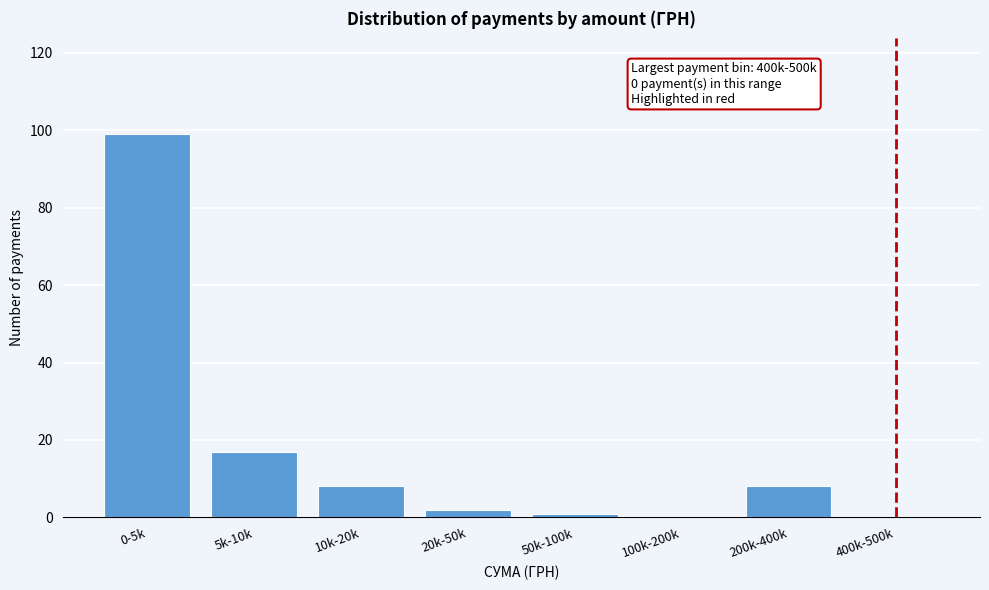

Reading left to right, what are all the values shown in this chart?

0-5k=99	5k-10k=17	10k-20k=8	20k-50k=2	50k-100k=1	100k-200k=0	200k-400k=8	400k-500k=0